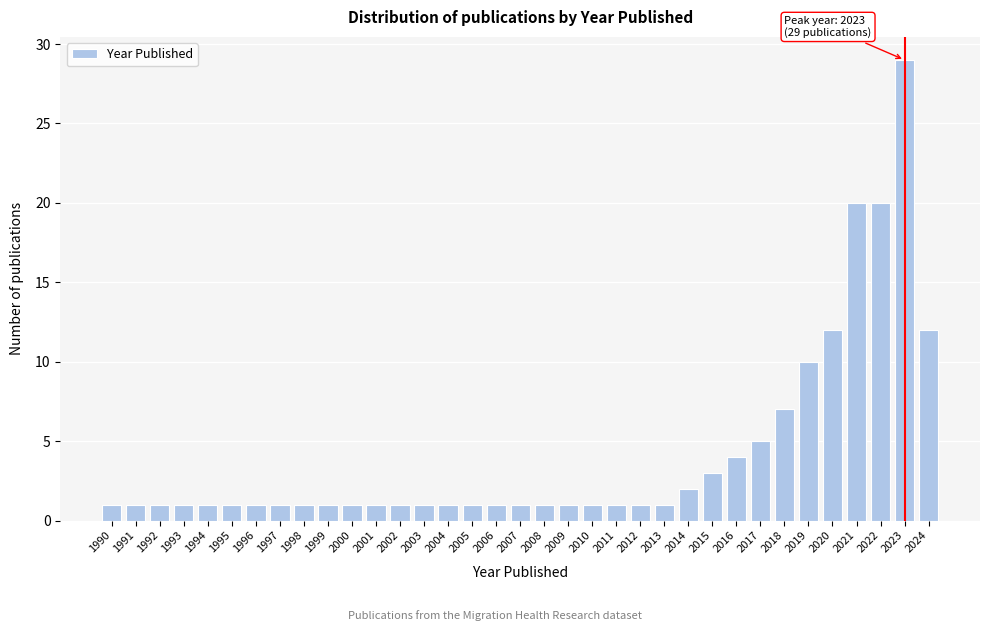

At which category does the chart reach its peak across all series?

2023